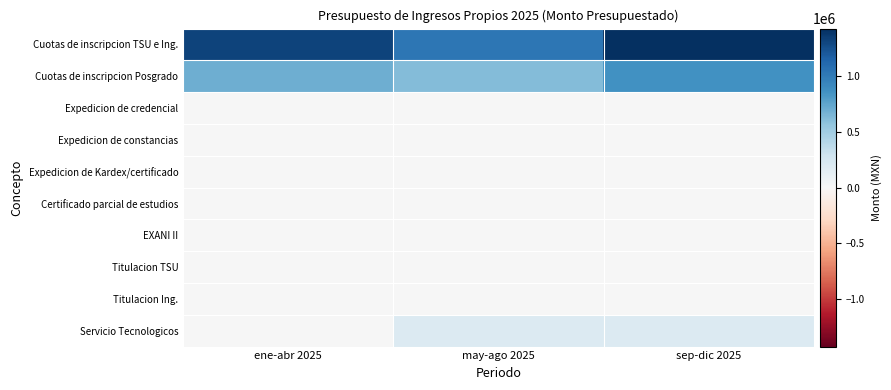

Which series has the largest total across all categories?

Cuotas de inscripcion TSU e Ing.